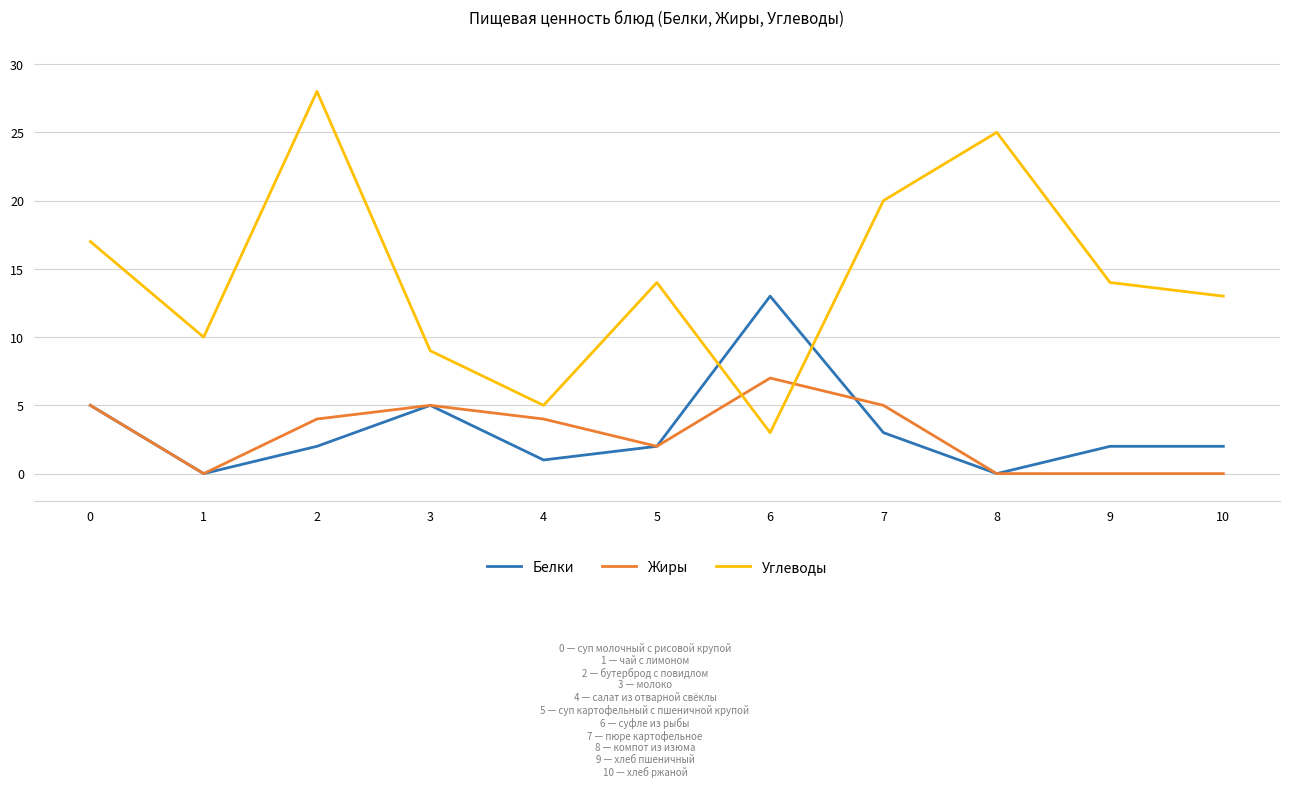

Reading right to left, list all the values displayed in this chart.

Белки: 2	2	0	3	13	2	1	5	2	0	5
Жиры: 0	0	0	5	7	2	4	5	4	0	5
Углеводы: 13	14	25	20	3	14	5	9	28	10	17